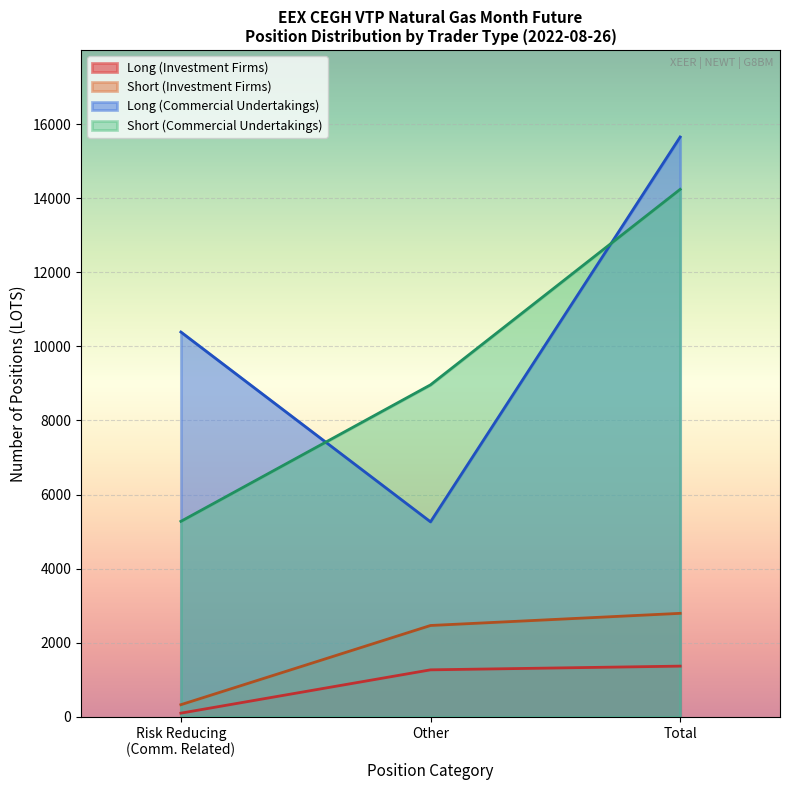

List the series in order of their peak value, lowest first.

Long (Investment Firms), Short (Investment Firms), Short (Commercial Undertakings), Long (Commercial Undertakings)